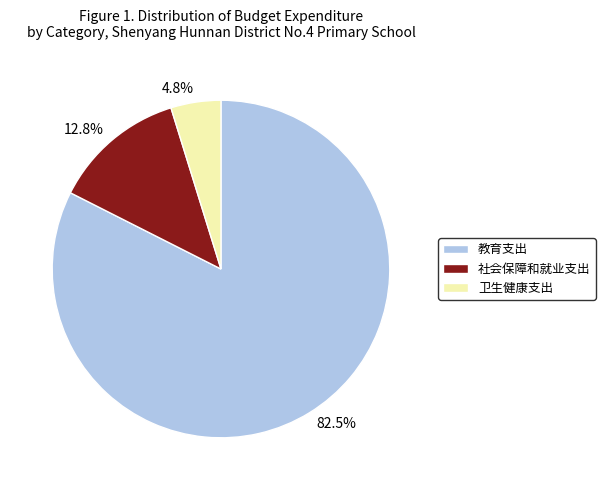

What portion of the pie excludes 4.8%?

95.2%